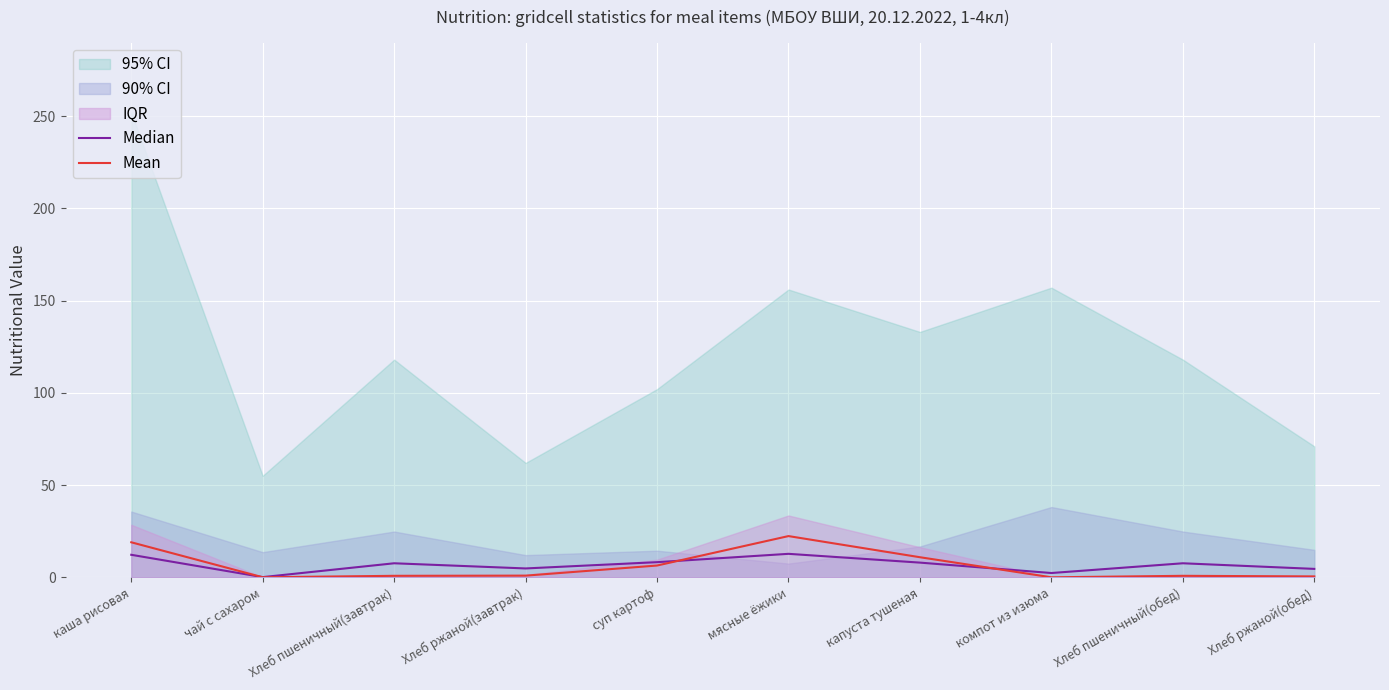

At which category does Median reach its first local peak?

Хлеб пшеничный(завтрак)